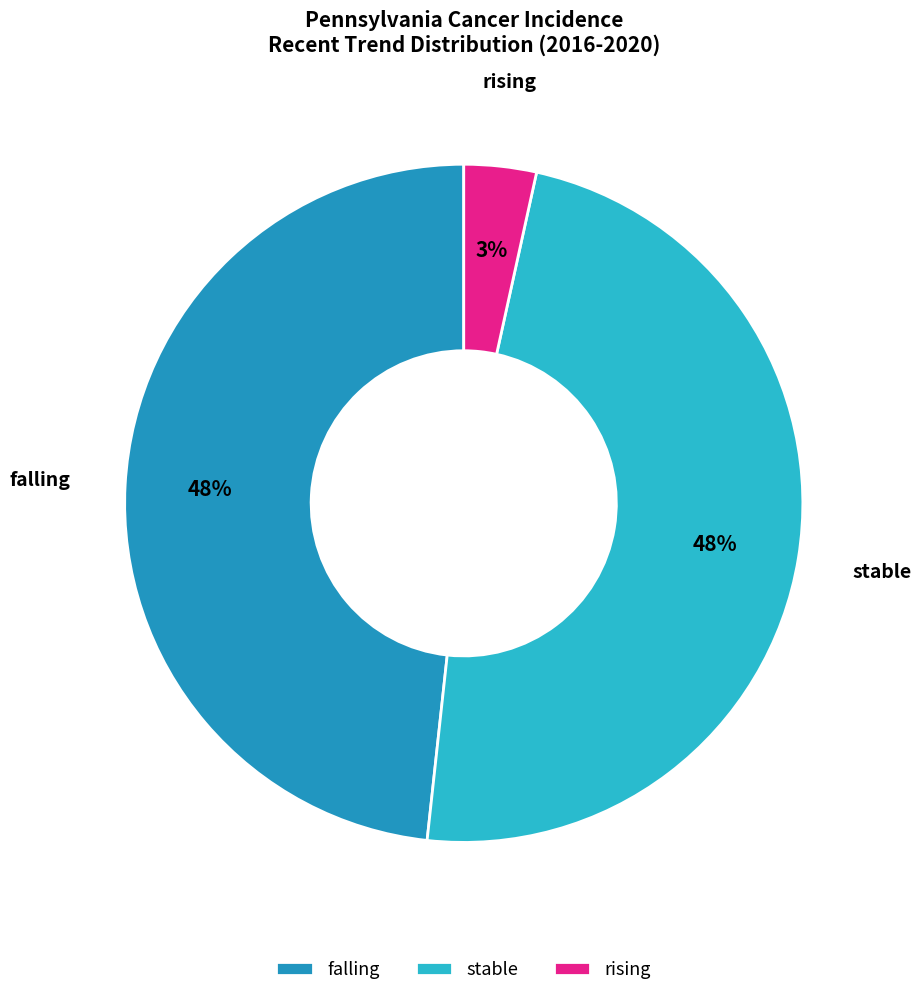

What is the smallest slice in the pie chart?

rising